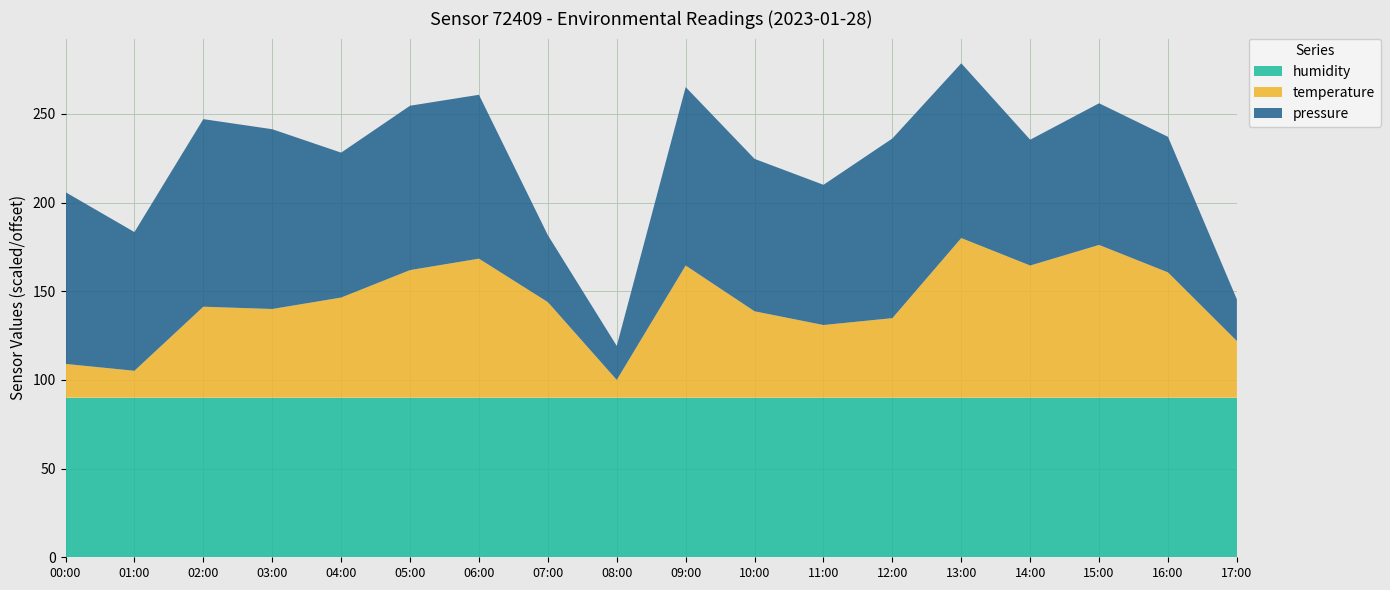

The value of humidity at 12:00 is 31.4. True or false?

False